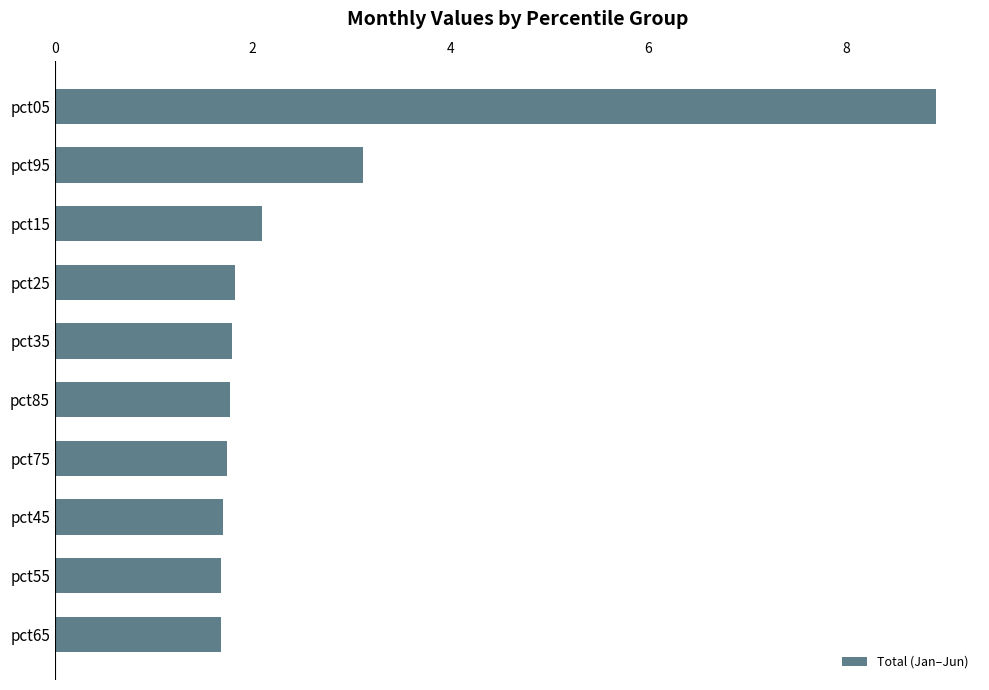

Where is the data nearest to the value 5?

pct95